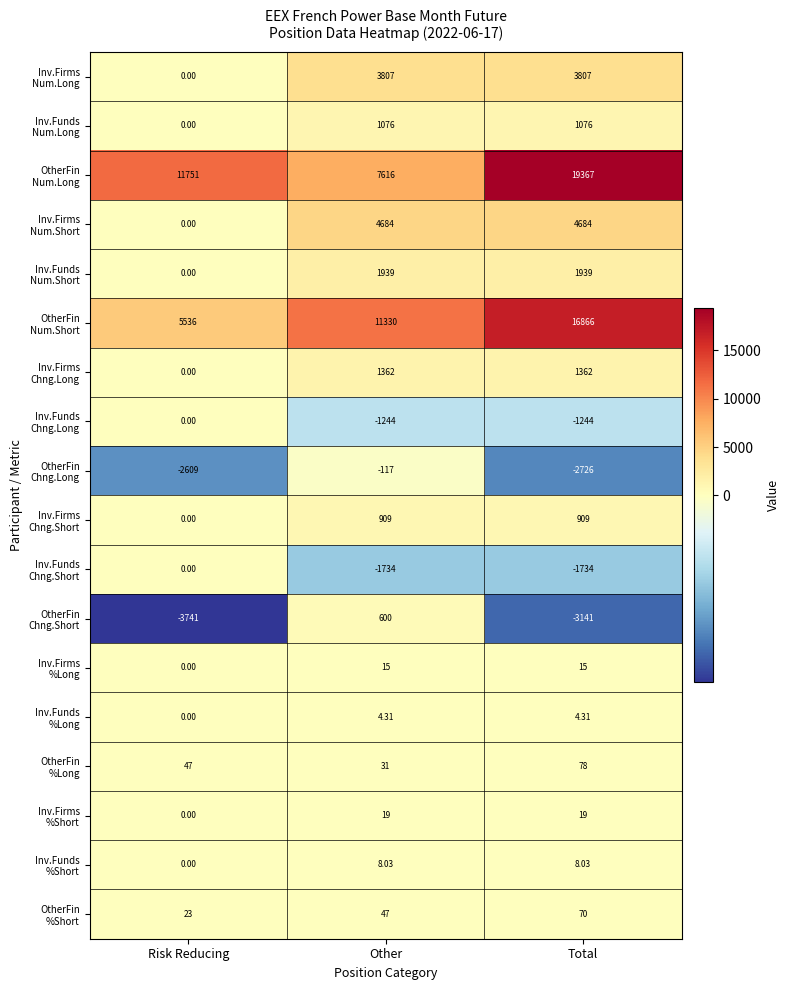

How many series are shown in this chart?

18